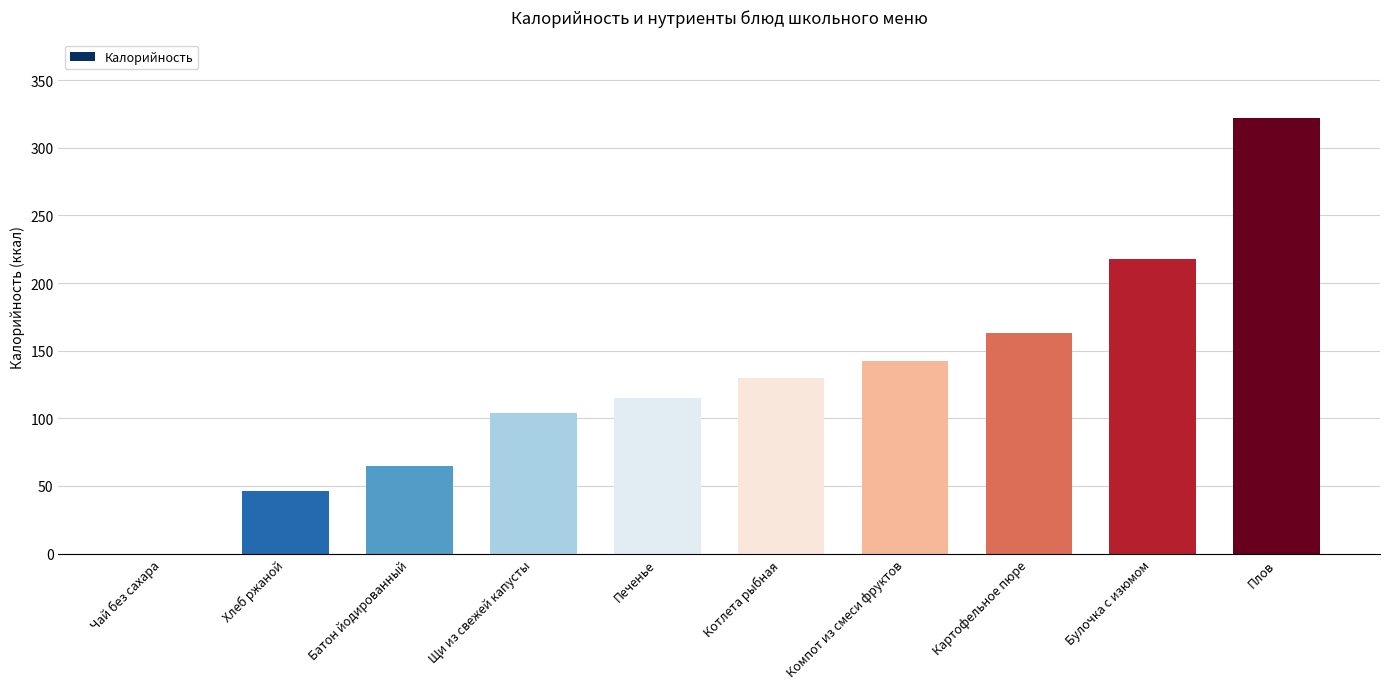

Are the bars horizontal?

No